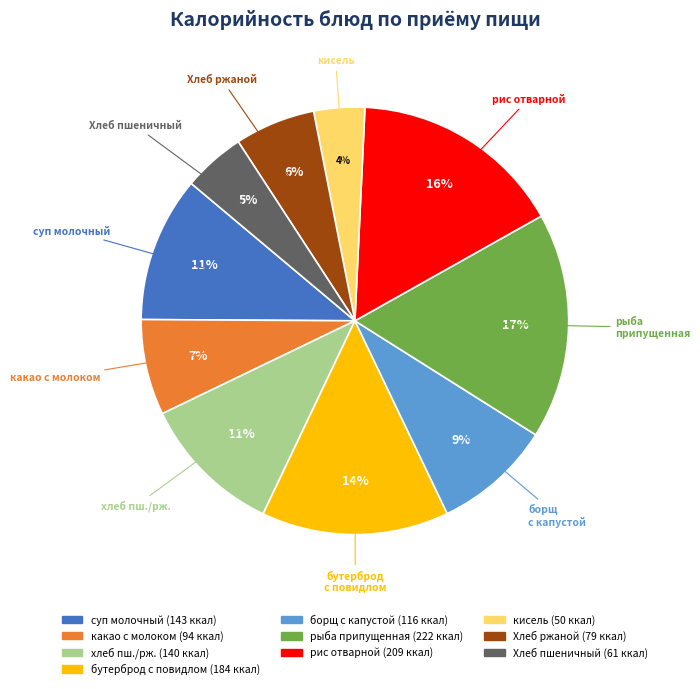

Is there any slice that represents more than half of the pie?

No